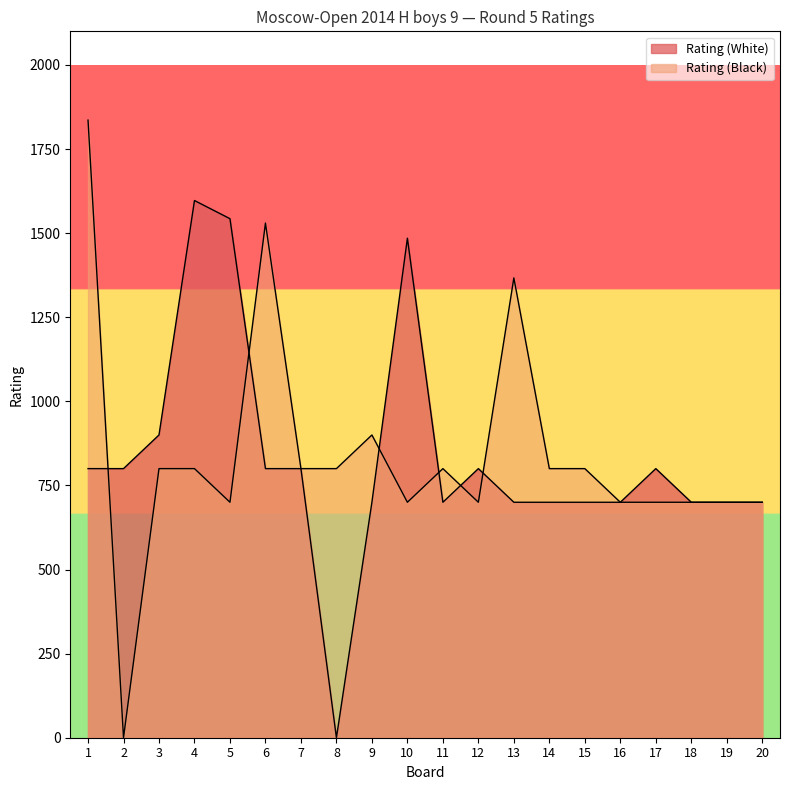

Where is the first local minimum for Rating (White)?

8